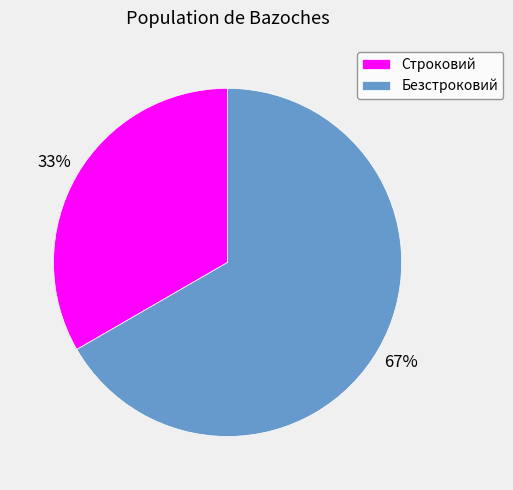

Combined, do Строковий and Безстроковий account for over 50%?

Yes